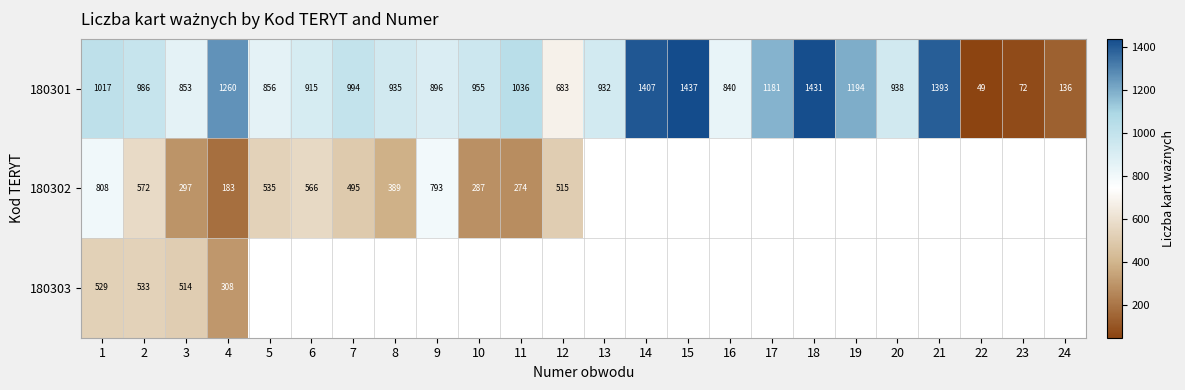

Which has a higher value, 4 or 19?

4